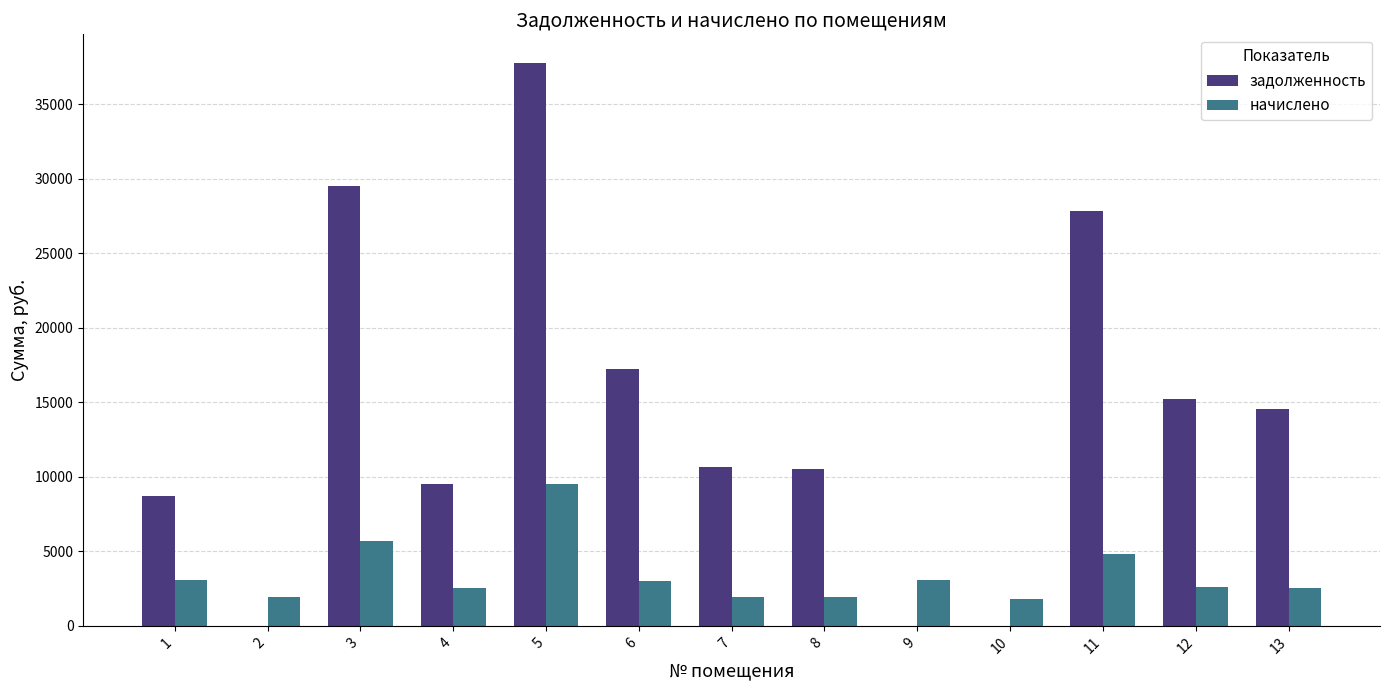

What are all the series names shown in the legend?

задолженность, начислено